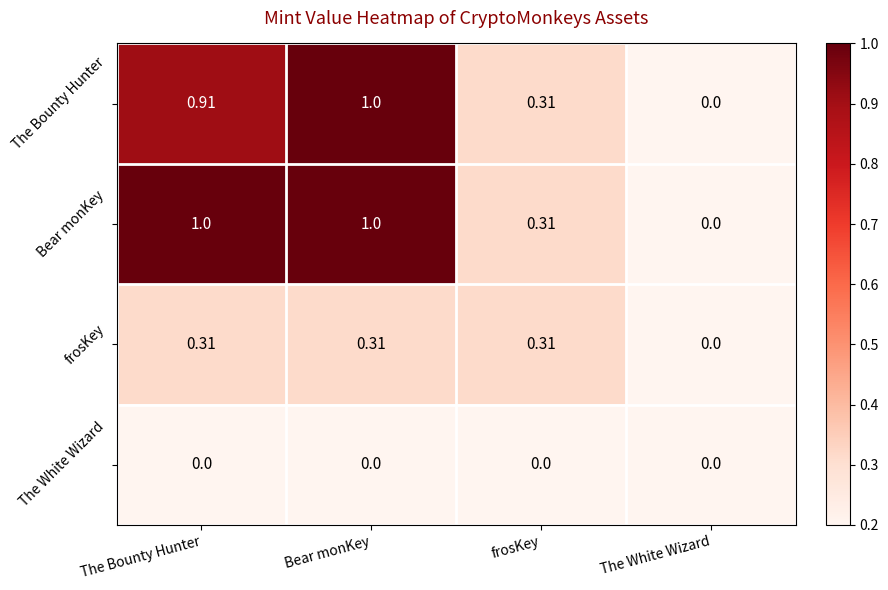

Which category has the lowest value in the frosKey series?

The White Wizard